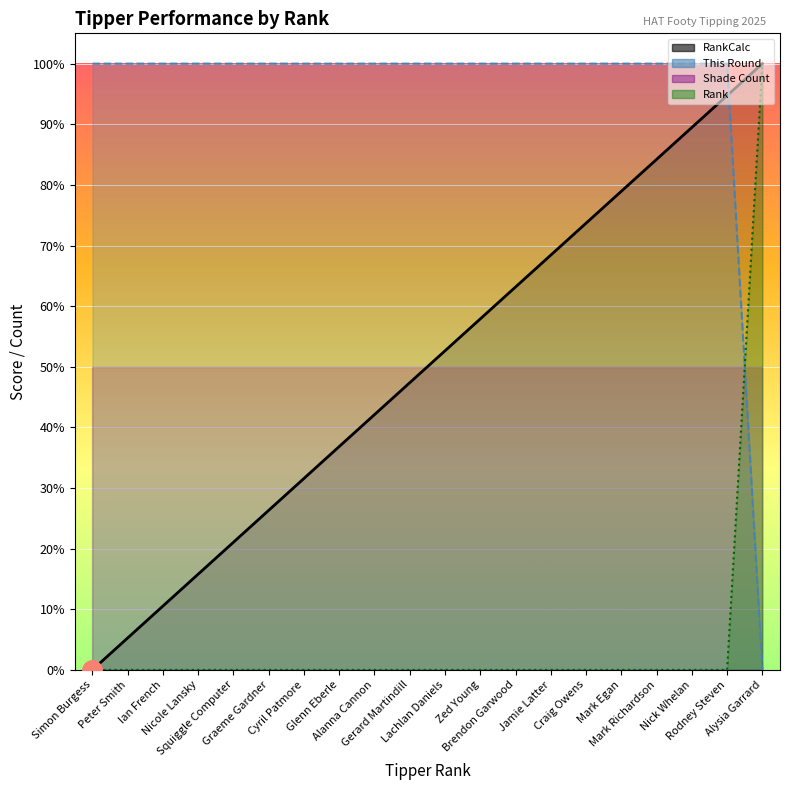

What is the difference between the maximum and minimum values in the RankCalc series?

100.0